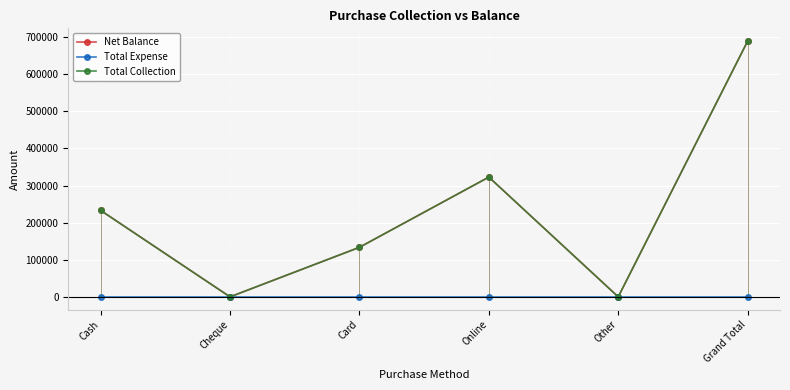

Reading right to left, extract all data points from this chart.

Net Balance: Grand Total=689250	Other=0	Online=322750	Card=133500	Cheque=0	Cash=233000
Total Expense: Grand Total=0	Other=0	Online=0	Card=0	Cheque=0	Cash=0
Total Collection: Grand Total=689250	Other=0	Online=322750	Card=133500	Cheque=0	Cash=233000